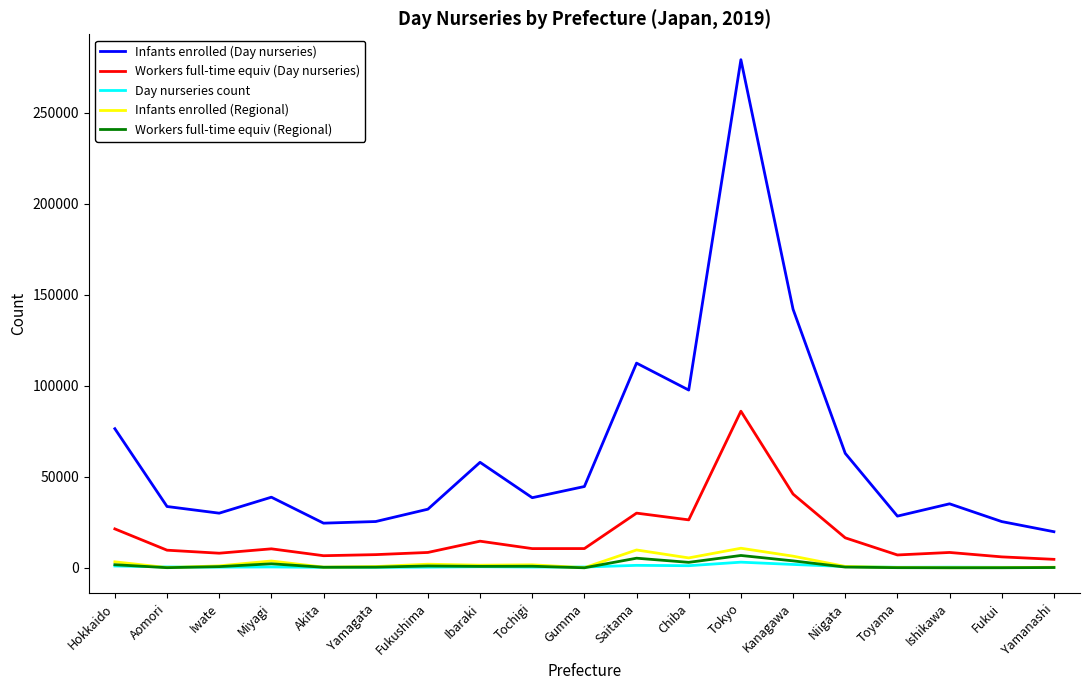

Does the chart display data point markers on the line(s)?

No